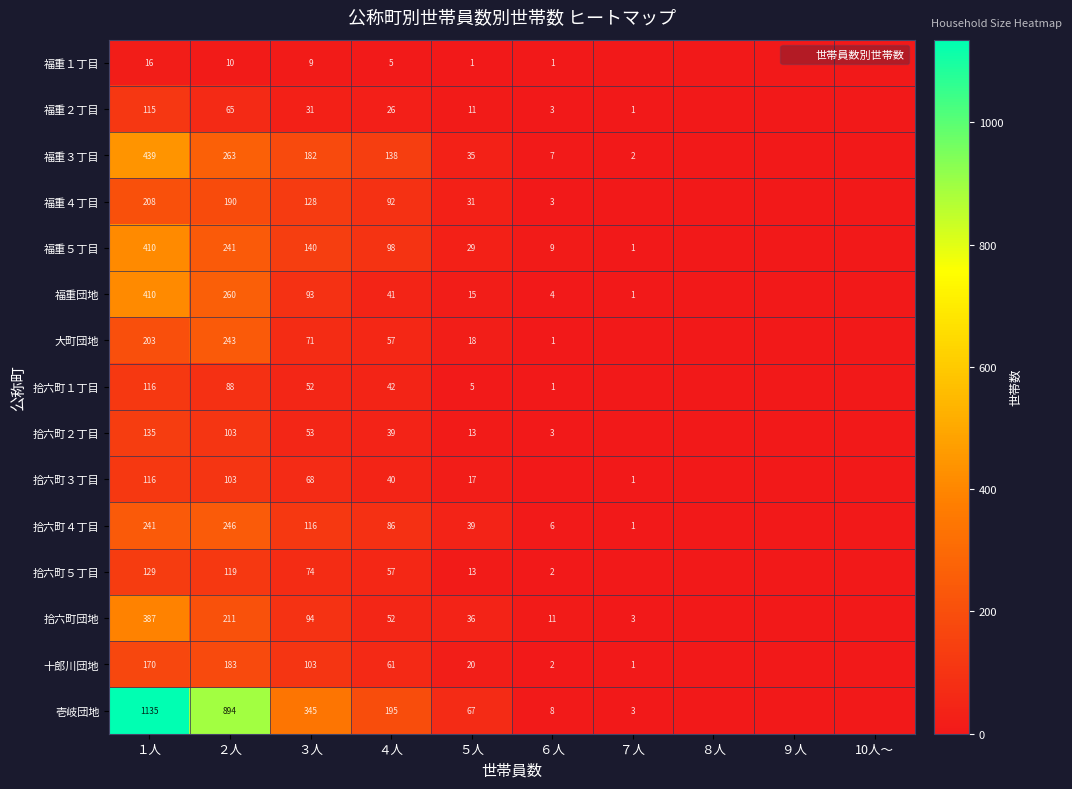

At ８人, list the series in order from smallest to largest.

福重１丁目, 福重２丁目, 福重３丁目, 福重４丁目, 福重５丁目, 福重団地, 大町団地, 拾六町１丁目, 拾六町２丁目, 拾六町３丁目, 拾六町４丁目, 拾六町５丁目, 拾六町団地, 十郎川団地, 壱岐団地